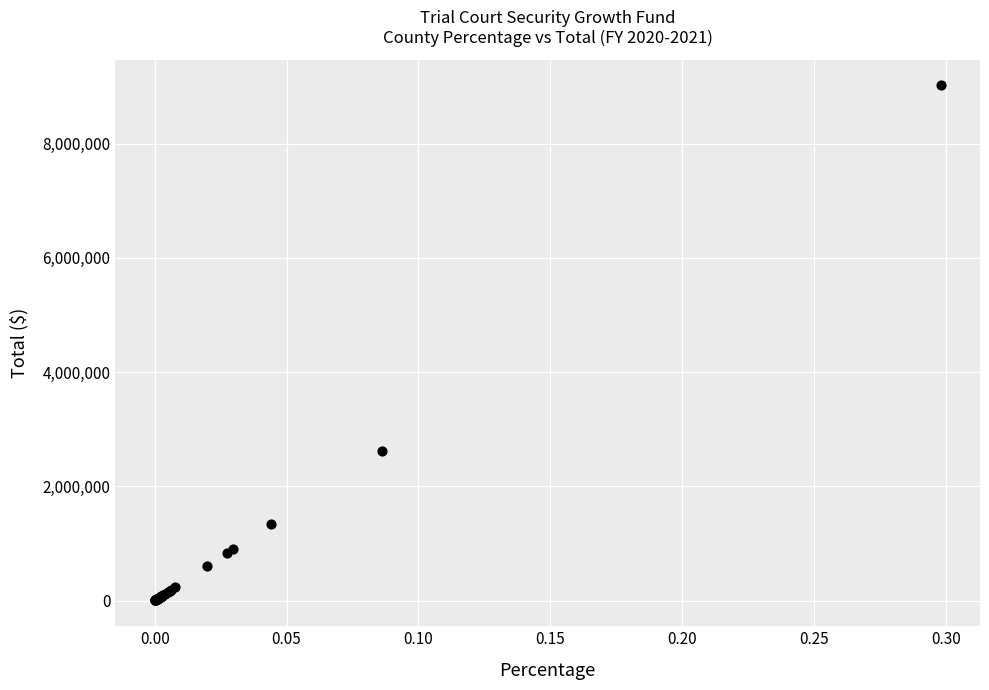

What Y value in the scatter plot is closest to 4510253?

2610960.3